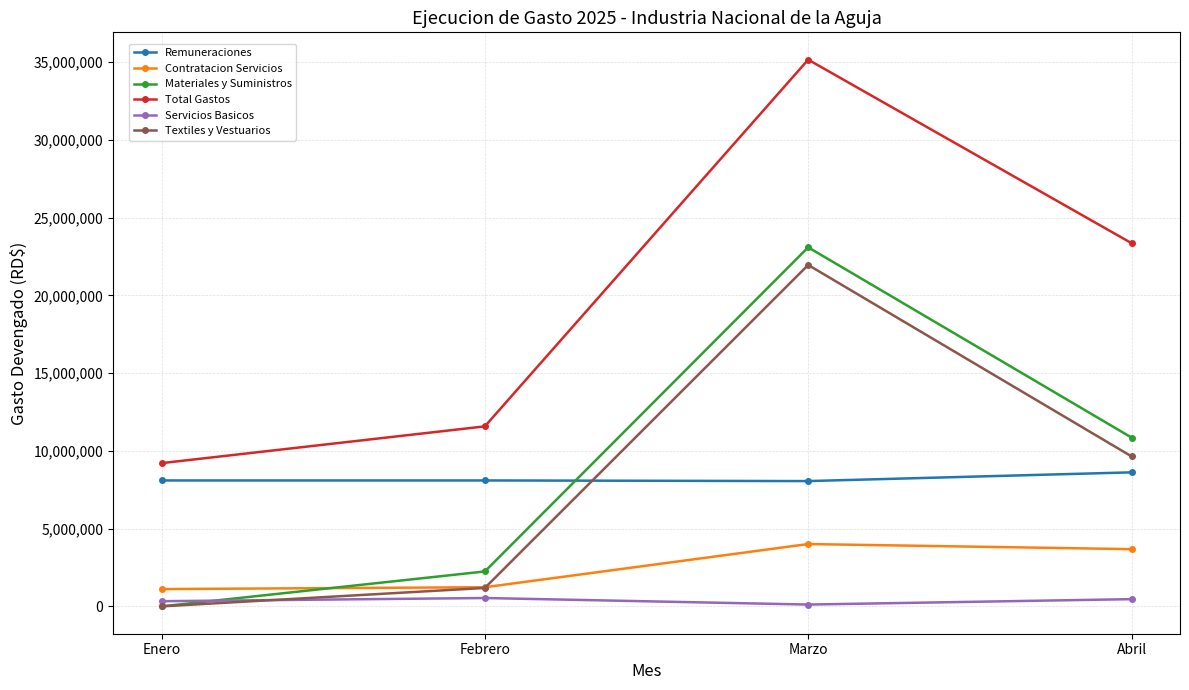

What position from the left is Abril?

4